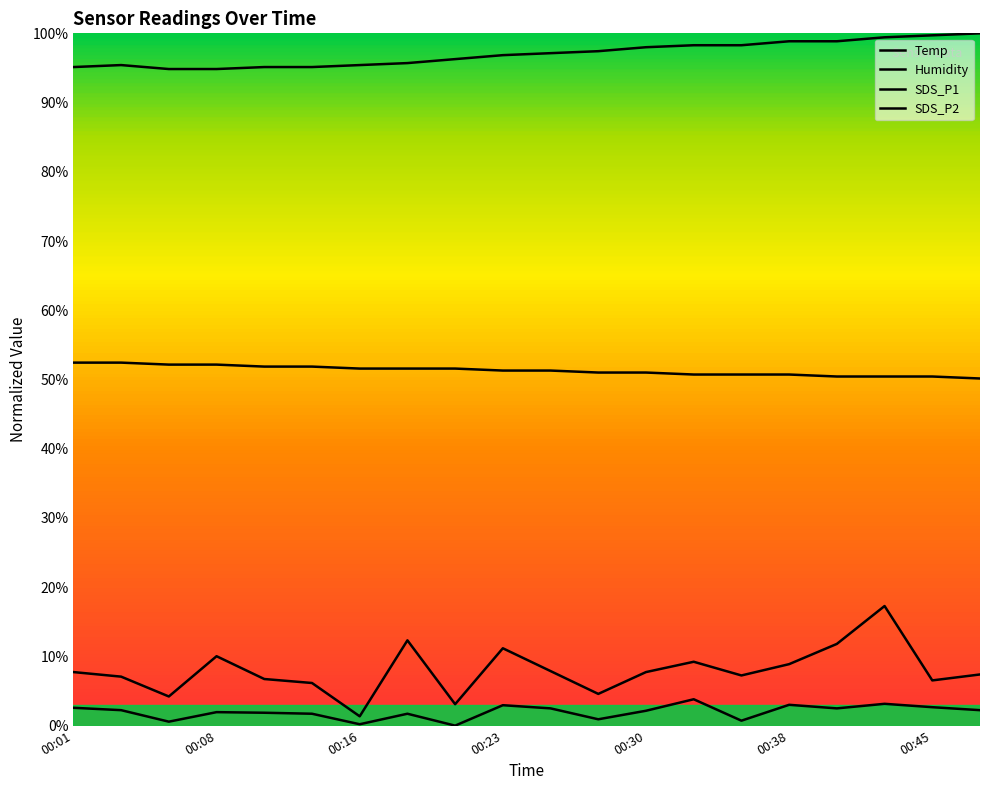

Does the chart display data point markers on the line(s)?

No